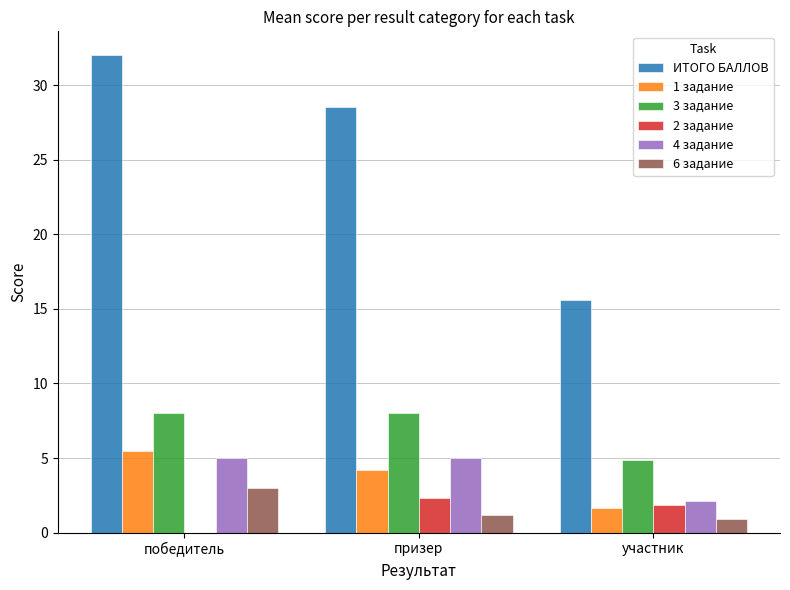

What is the greatest value displayed?

32.0